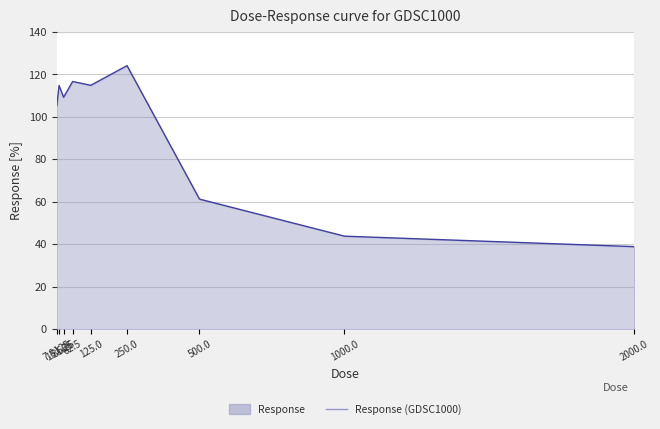

How many lines are shown in the chart?

1